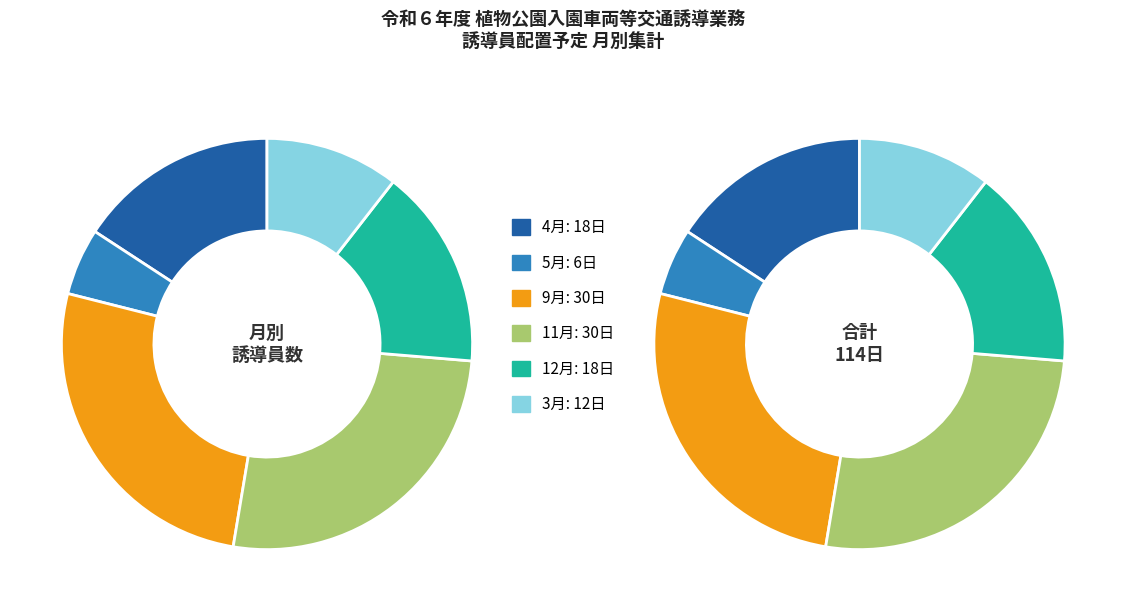

To the nearest percent, what is the average slice percentage?

17%